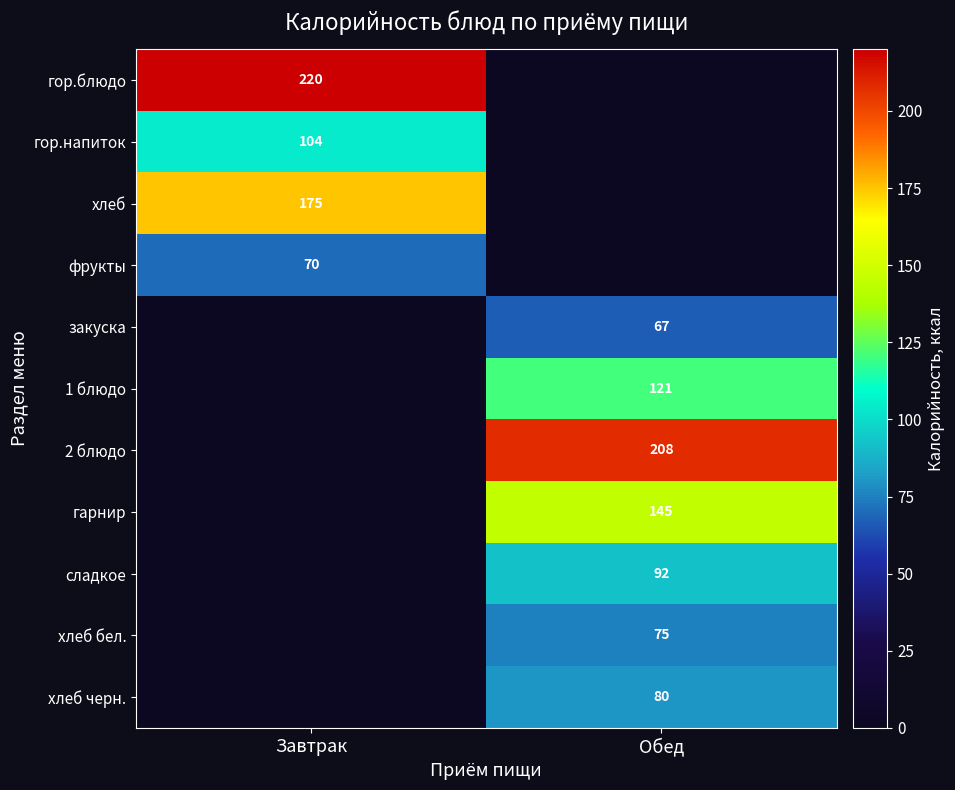

True or false: гарнир has a value of 196 at Обед.

False